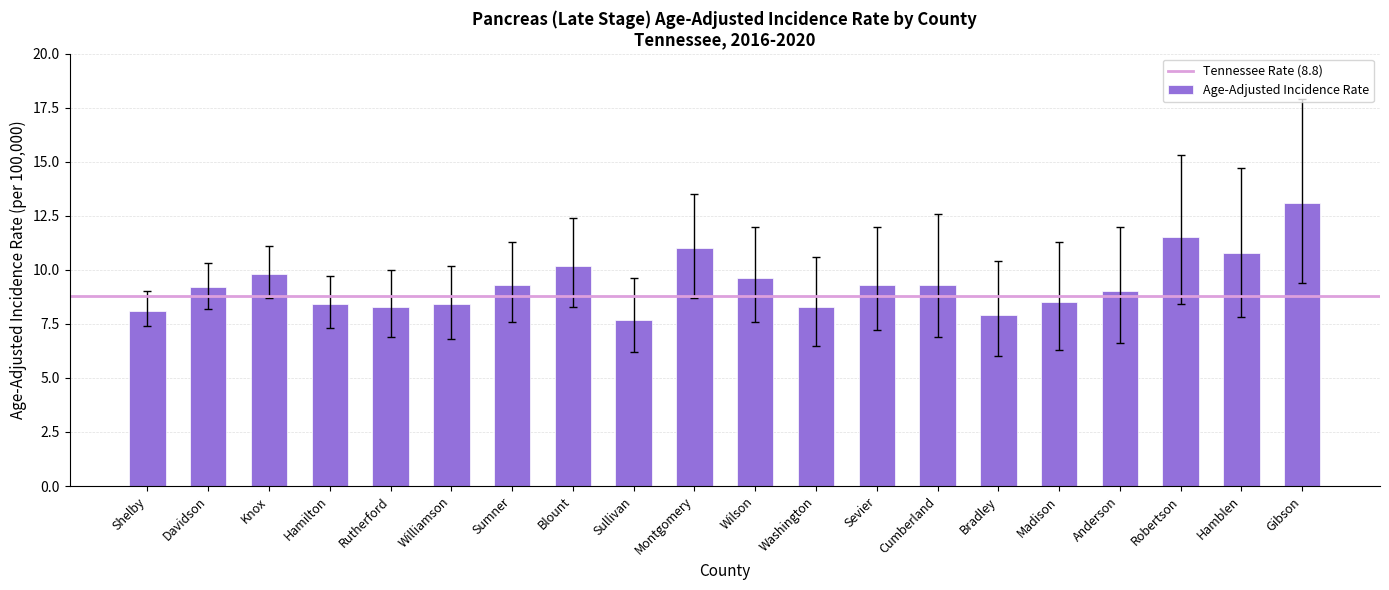

Approximately how many times larger is the value at Blount compared to Hamilton?

1.2